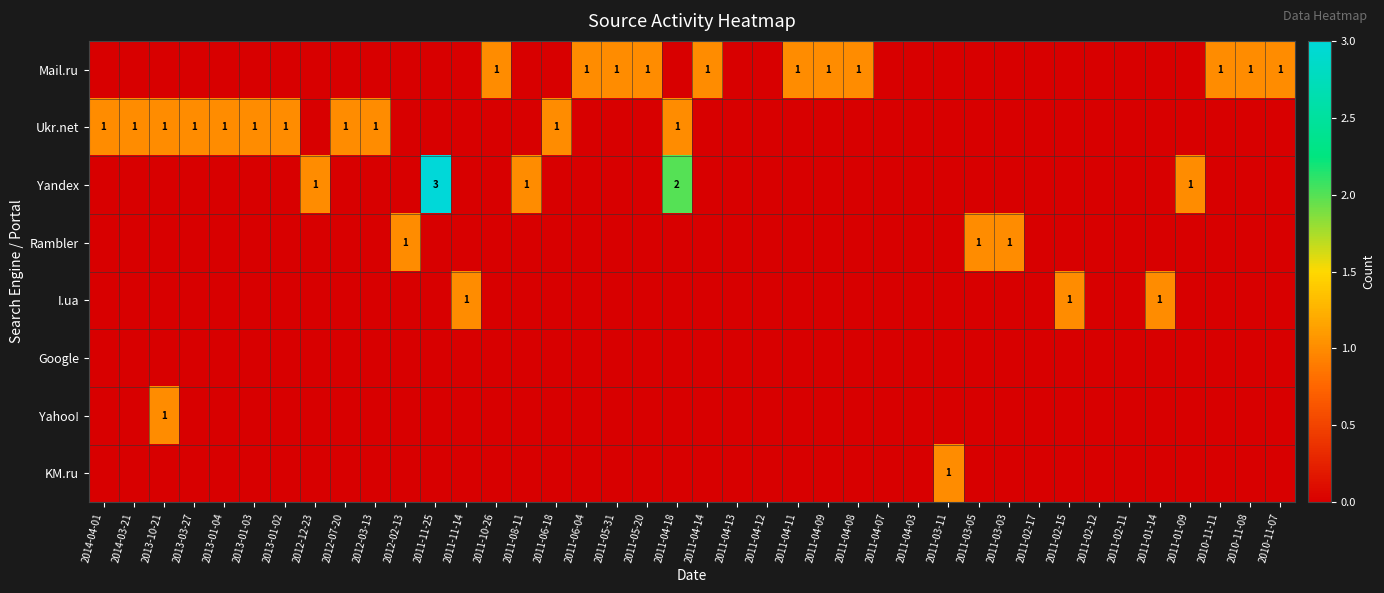

Is it true that Ukr.net equals 1 at 2014-03-21?

True